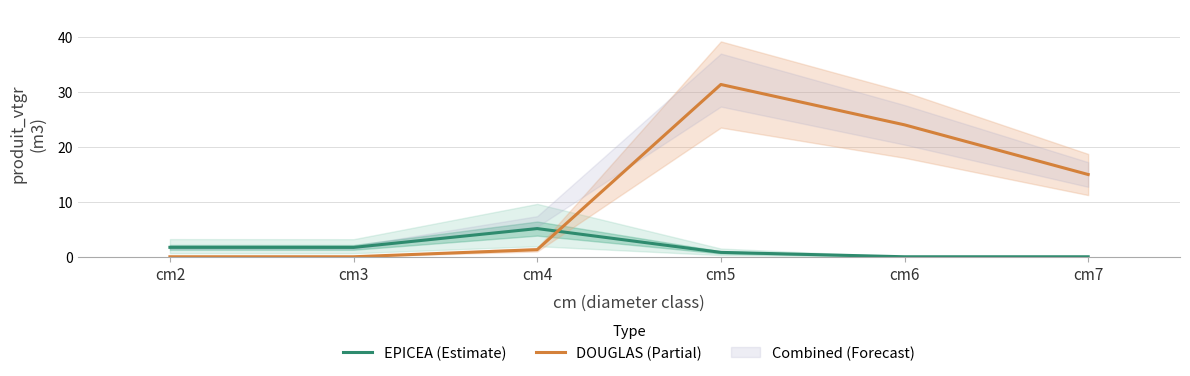

What is the total value across all series at cm6?

24.0